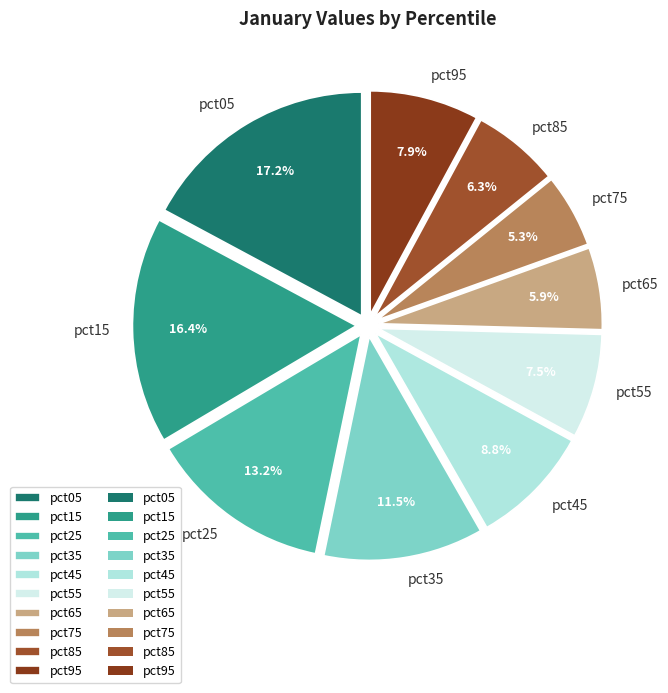

To the nearest percent, what is the combined percentage of pct85 and pct45?

15%